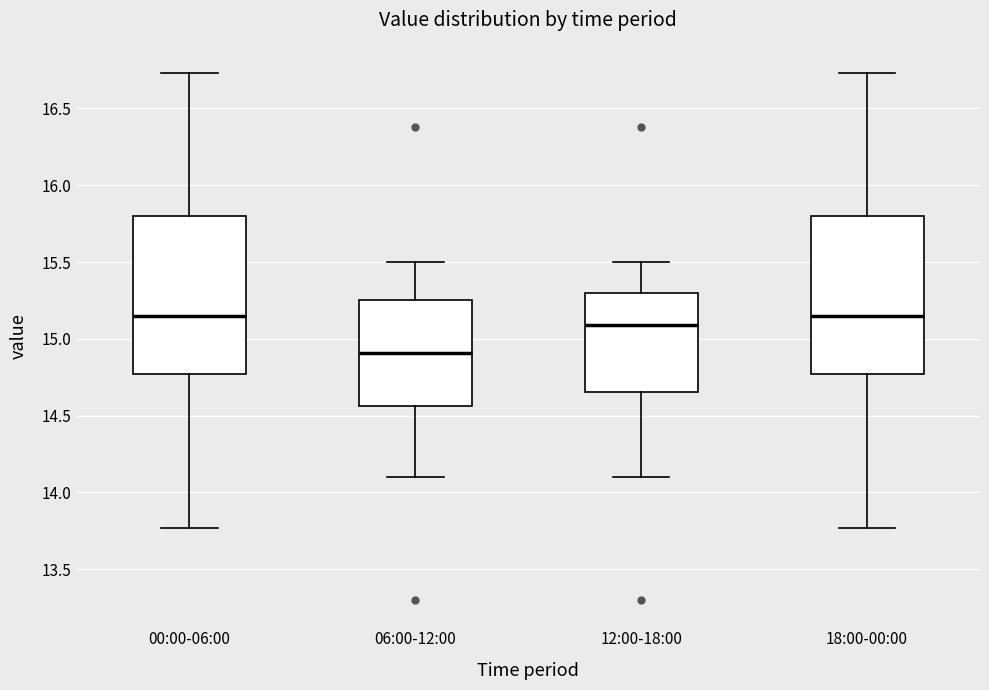

Where does the upper whisker of the box for 12:00-18:00 end on the y-axis? The values are not printed on the chart, so give them approximately, as read against the axis.

15.50